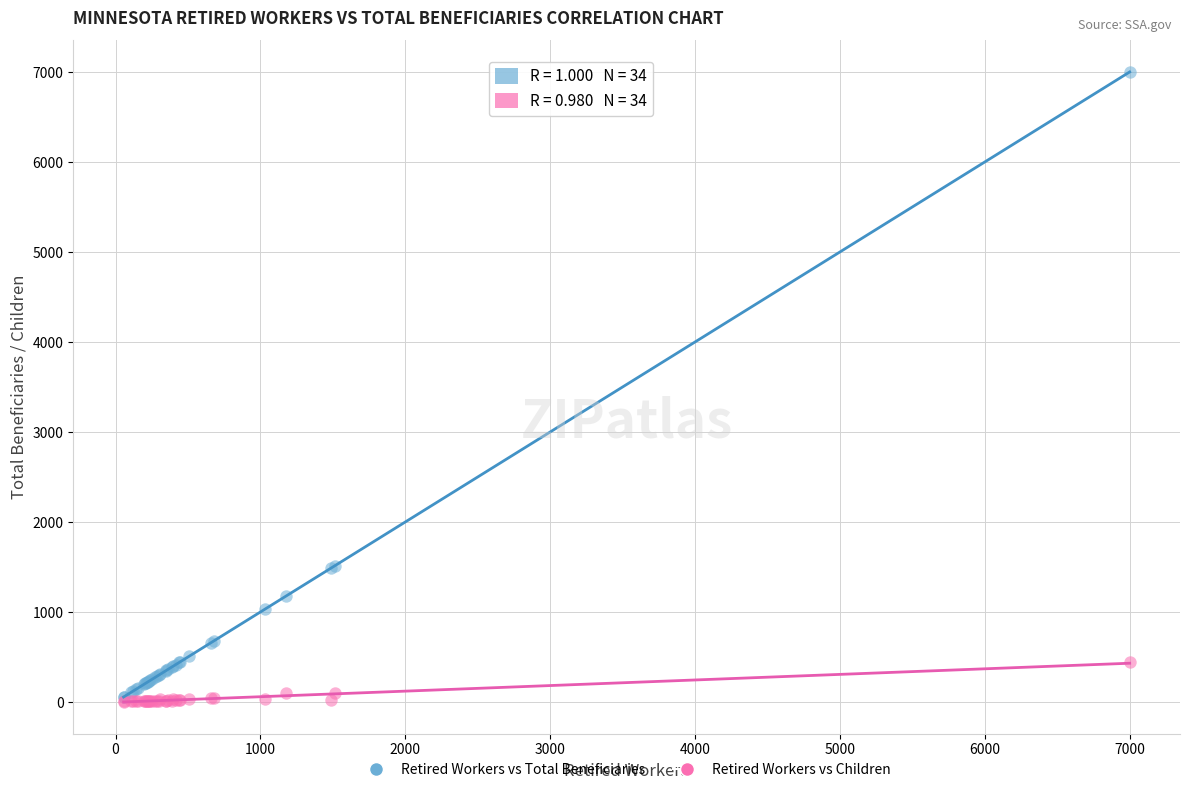

What are all the series names shown in the legend?

Retired Workers vs Total Beneficiaries, Retired Workers vs Children